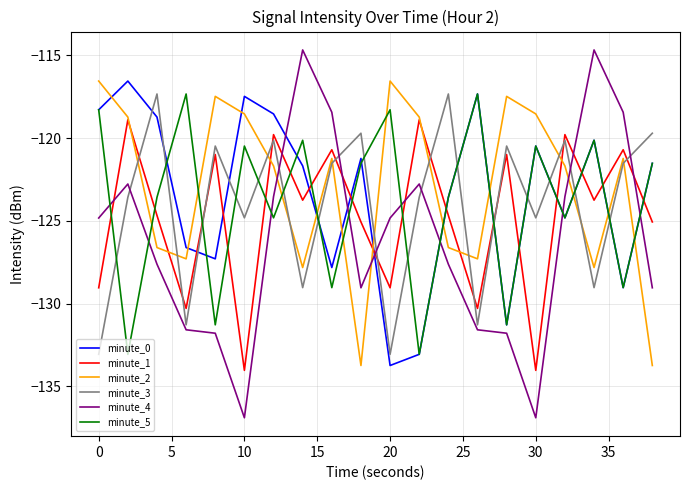

What is the minimum value for minute_5?

-133.1